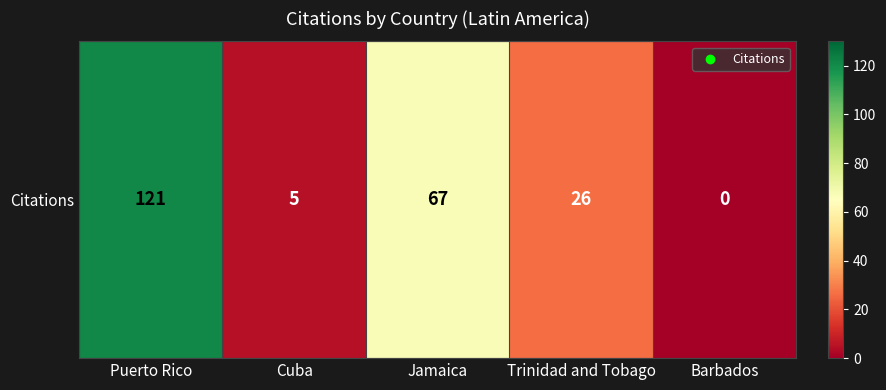

Which category has the lowest value across all series?

Barbados